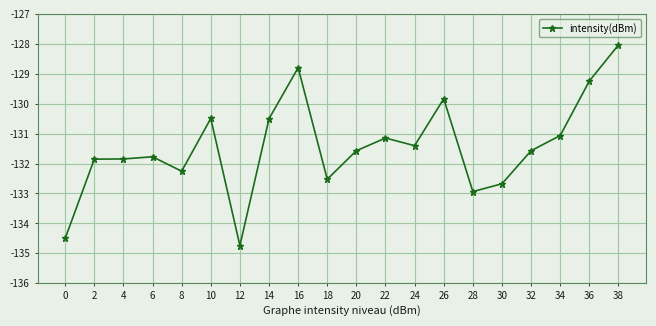

Where is the data nearest to the value -131?

34